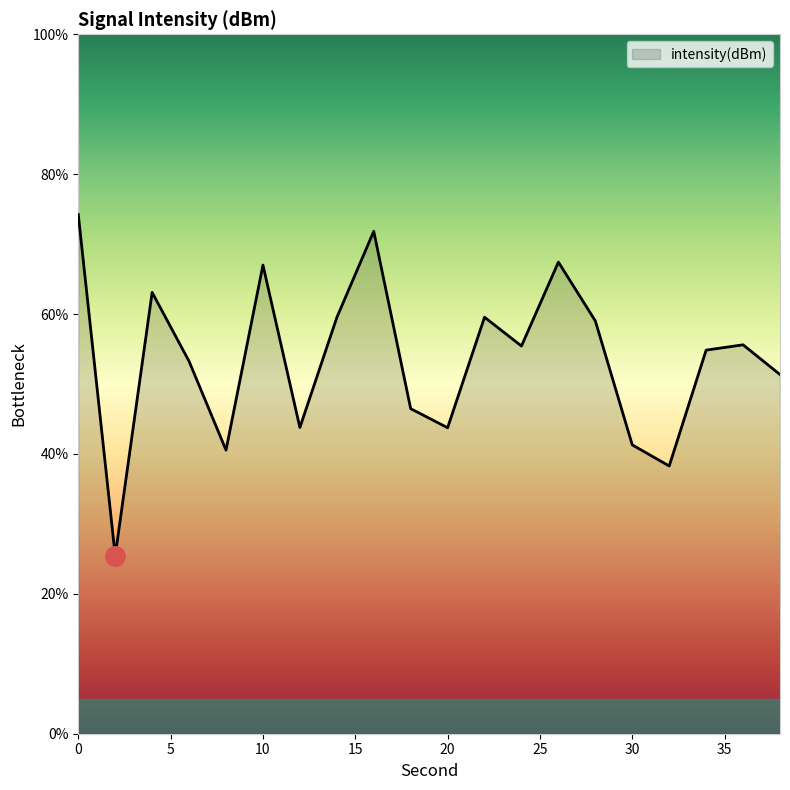

What is the difference between the maximum and minimum values?

48.8